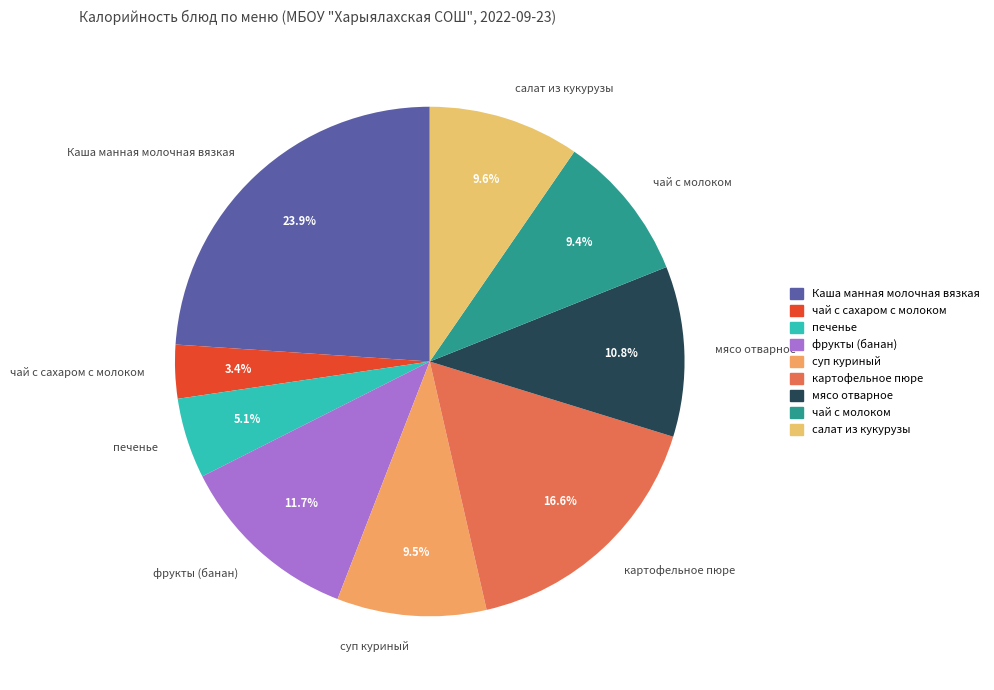

Is the sum of чай с молоком and картофельное пюре greater than half?

No